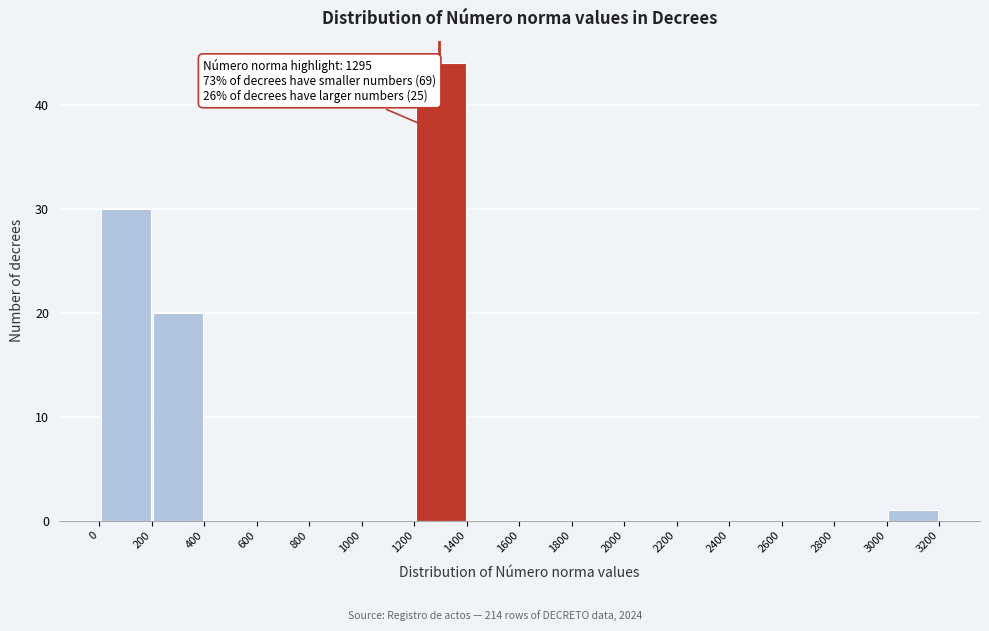

Over which range of the x-axis is the bar tallest?

1200 to 1400